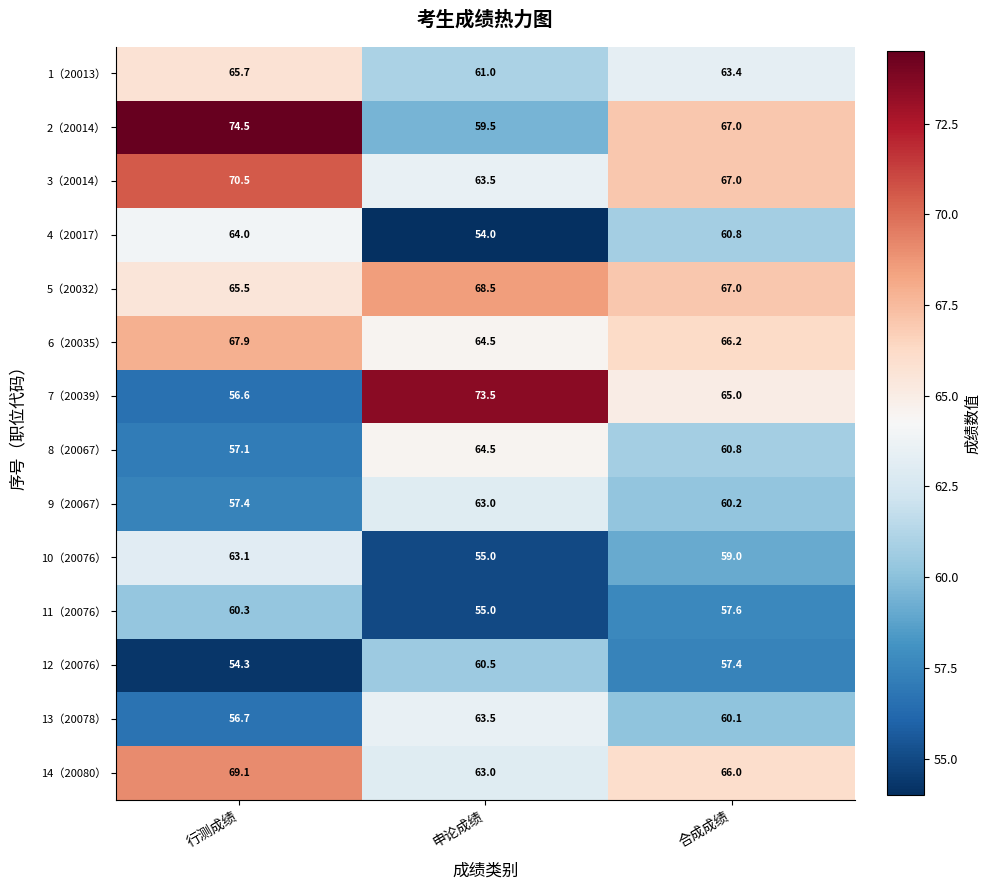

Which series has the widest spread of values?

7（20039）